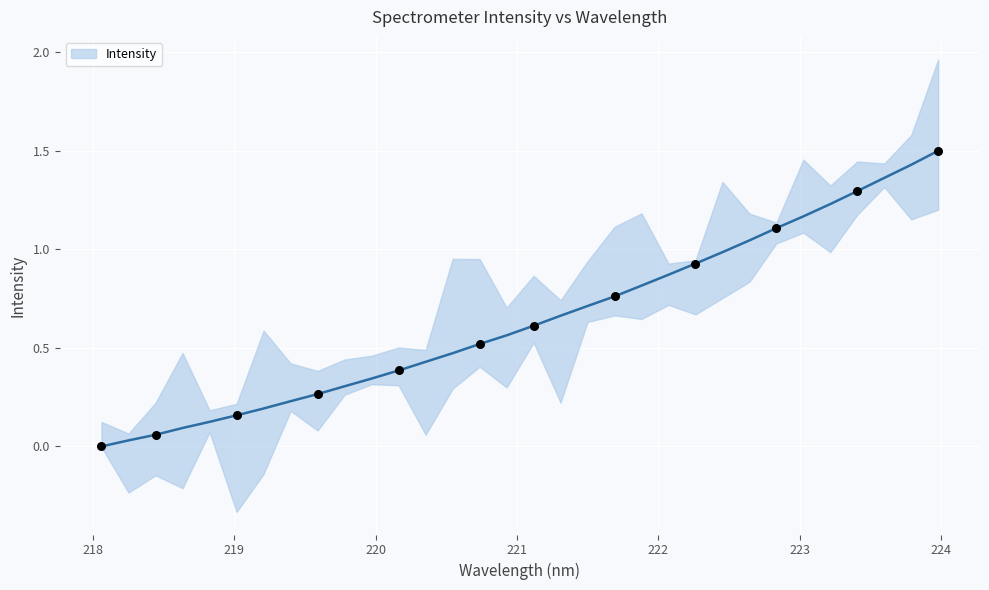

What is the highest value of the Intensity series?

1.5